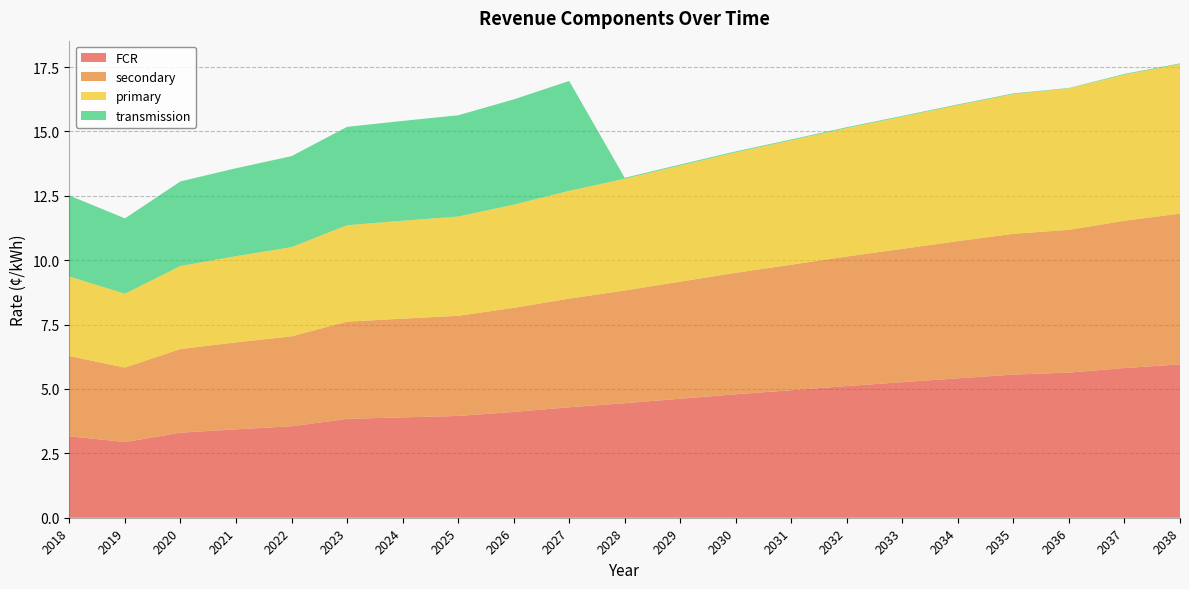

Reading left to right, list all the values displayed in this chart.

FCR: 2018=3.2	2019=2.9	2020=3.3	2021=3.4	2022=3.6	2023=3.8	2024=3.9	2025=4.0	2026=4.1	2027=4.3	2028=4.4	2029=4.6	2030=4.8	2031=5.0	2032=5.1	2033=5.3	2034=5.4	2035=5.6	2036=5.6	2037=5.8	2038=6.0
secondary: 2018=3.1	2019=2.9	2020=3.2	2021=3.4	2022=3.5	2023=3.8	2024=3.8	2025=3.9	2026=4.0	2027=4.2	2028=4.4	2029=4.5	2030=4.7	2031=4.9	2032=5.0	2033=5.2	2034=5.3	2035=5.5	2036=5.5	2037=5.7	2038=5.9
primary: 2018=3.1	2019=2.9	2020=3.2	2021=3.3	2022=3.5	2023=3.7	2024=3.8	2025=3.9	2026=4.0	2027=4.2	2028=4.3	2029=4.5	2030=4.7	2031=4.8	2032=5.0	2033=5.1	2034=5.3	2035=5.4	2036=5.5	2037=5.7	2038=5.8
transmission: 2018=3.1	2019=2.9	2020=3.3	2021=3.4	2022=3.5	2023=3.8	2024=3.9	2025=3.9	2026=4.1	2027=4.3	2028=0.0	2029=0.0	2030=0.0	2031=0.0	2032=0.0	2033=0.0	2034=0.0	2035=0.0	2036=0.0	2037=0.0	2038=0.0